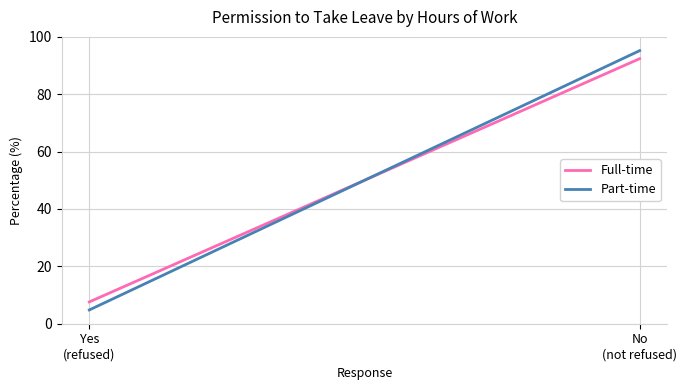

At which category is the sum across all series the highest?

No
(not refused)